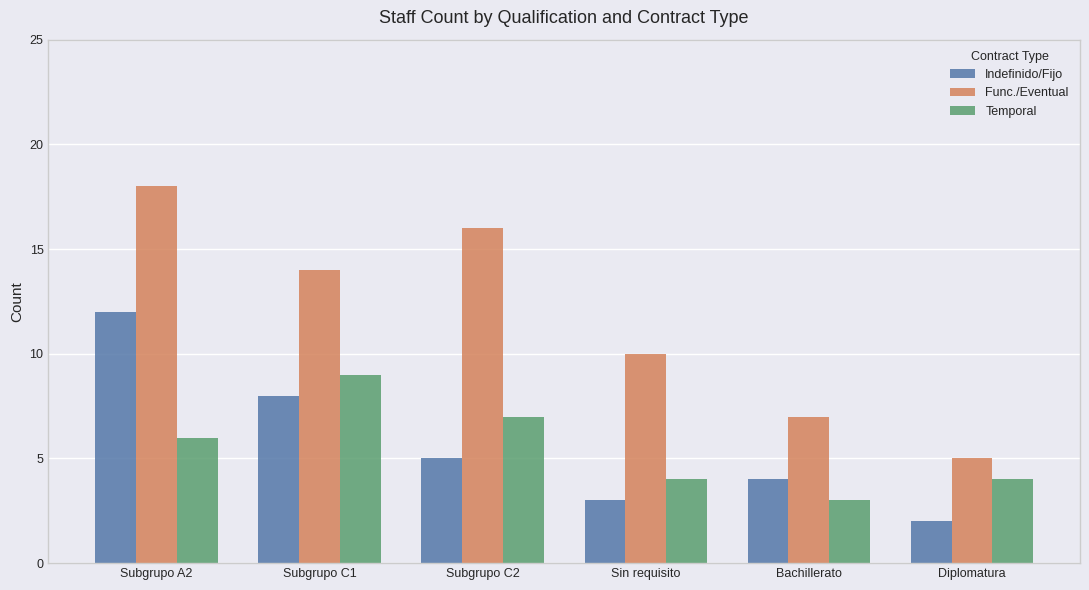

How many bars are there in total?

18